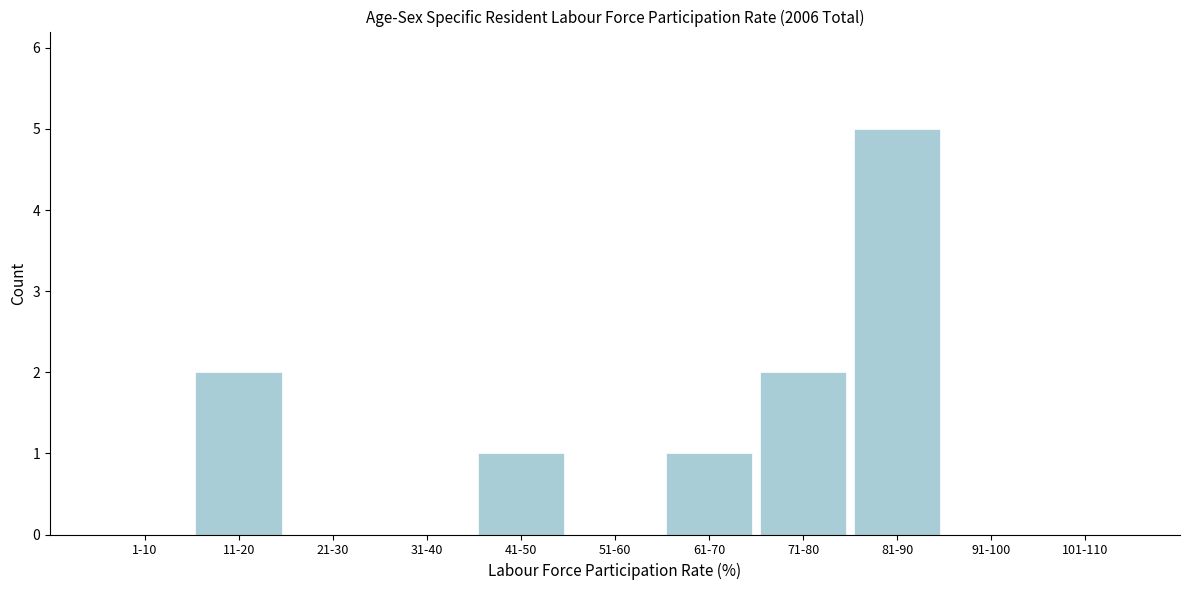

Reading left to right, transcribe all the data shown in this chart.

1-10=0	11-20=2	21-30=0	31-40=0	41-50=1	51-60=0	61-70=1	71-80=2	81-90=5	91-100=0	101-110=0